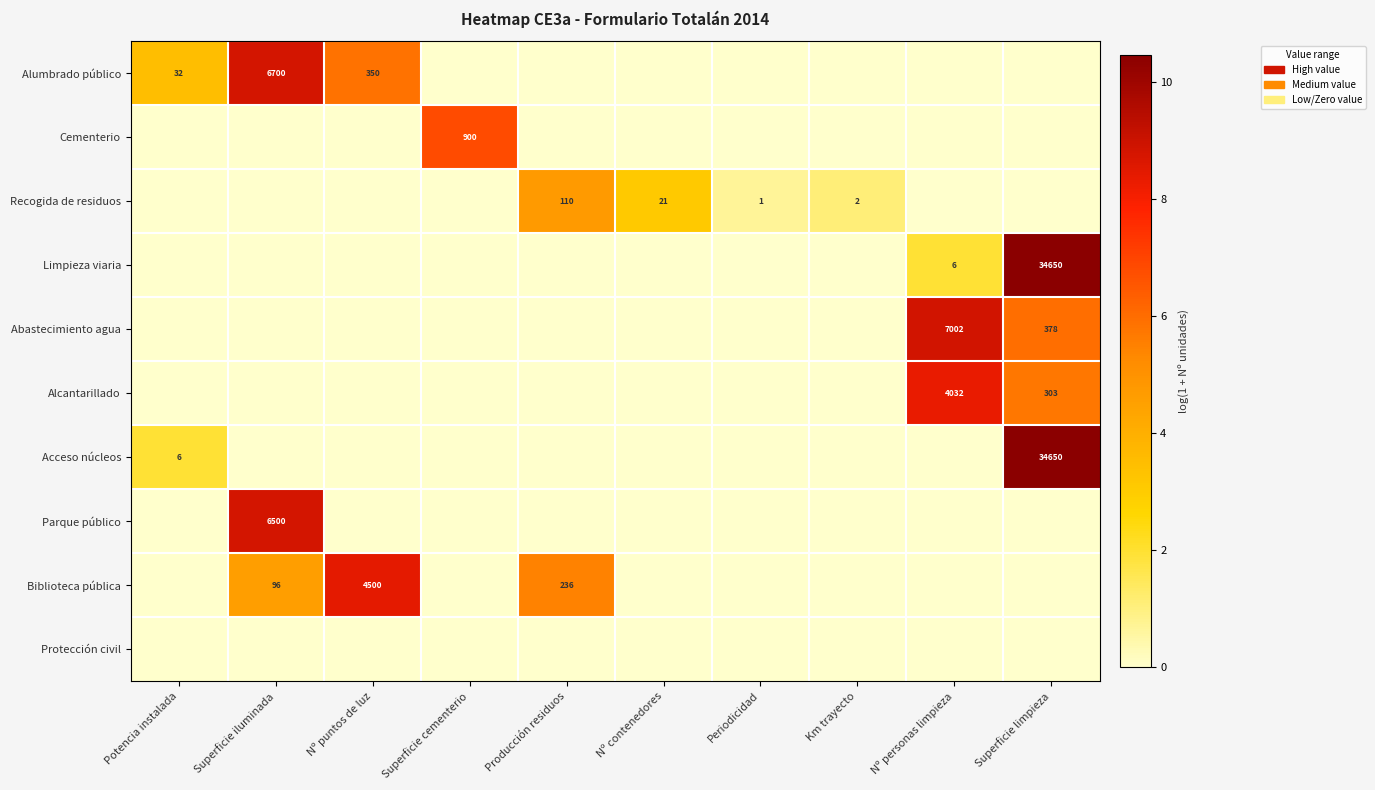

Is it true that Biblioteca pública equals 98 at Producción residuos?

False